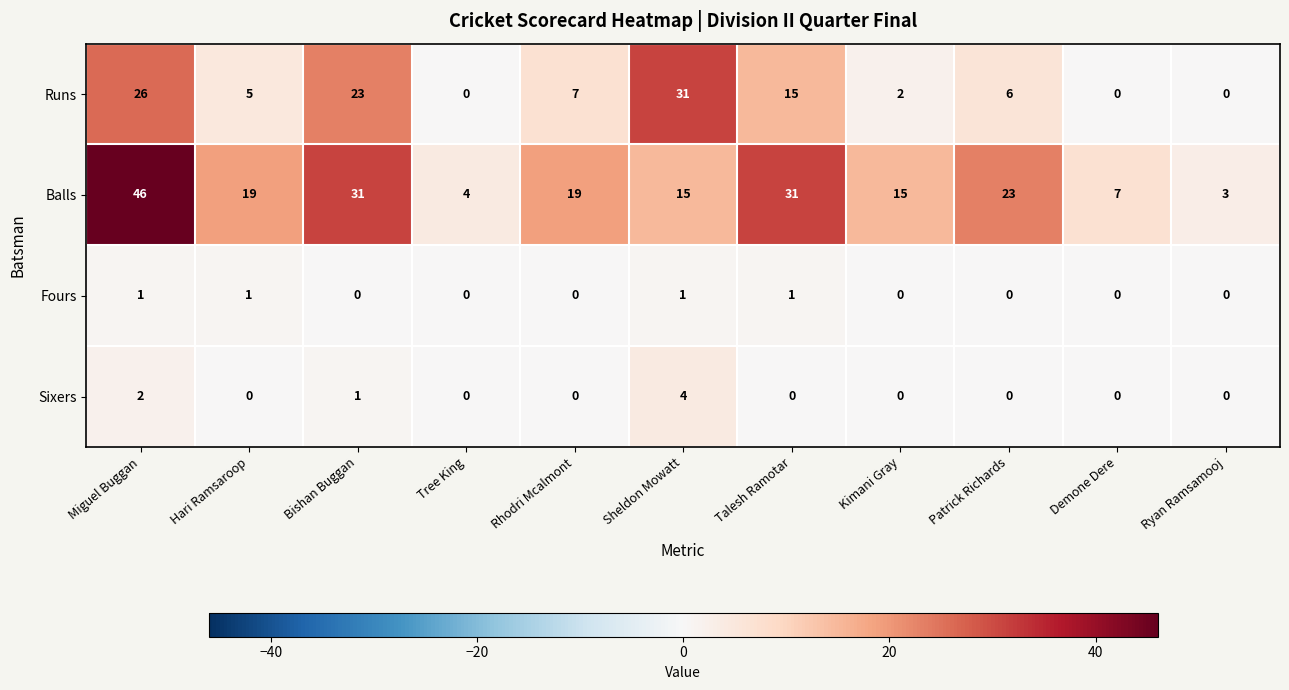

What is the difference between the second highest and minimum values in the Runs series?

26